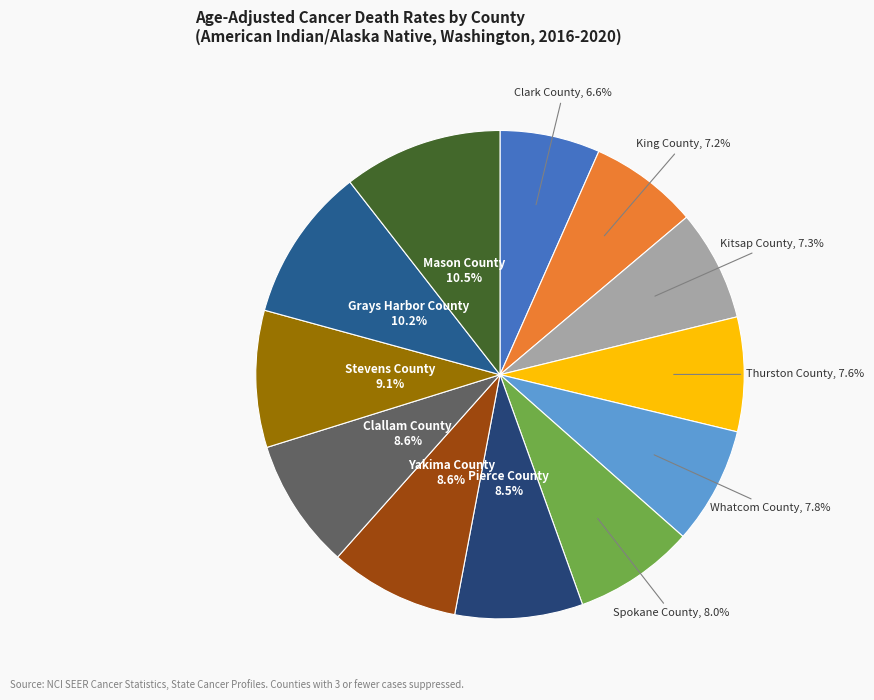

Which category has the smallest portion of the pie?

Clark County